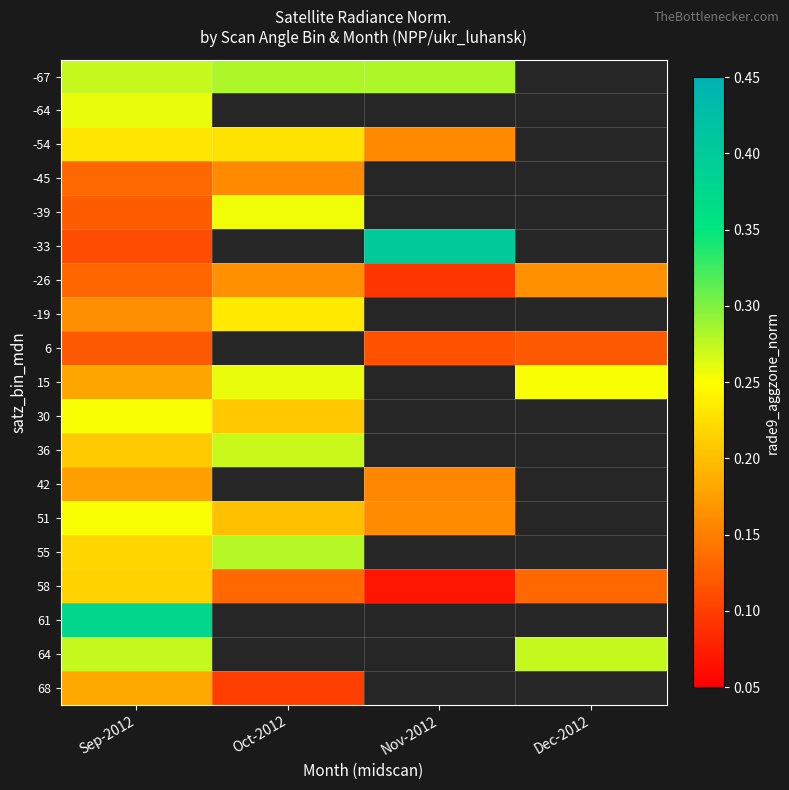

Which series has the widest spread of values?

-33